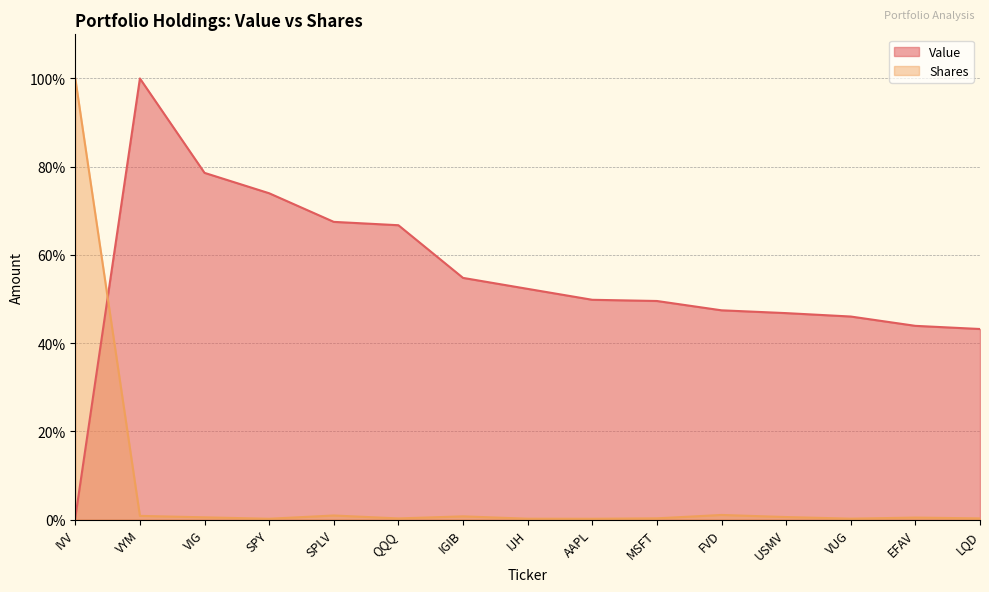

At which category is the sum across all series the highest?

VYM